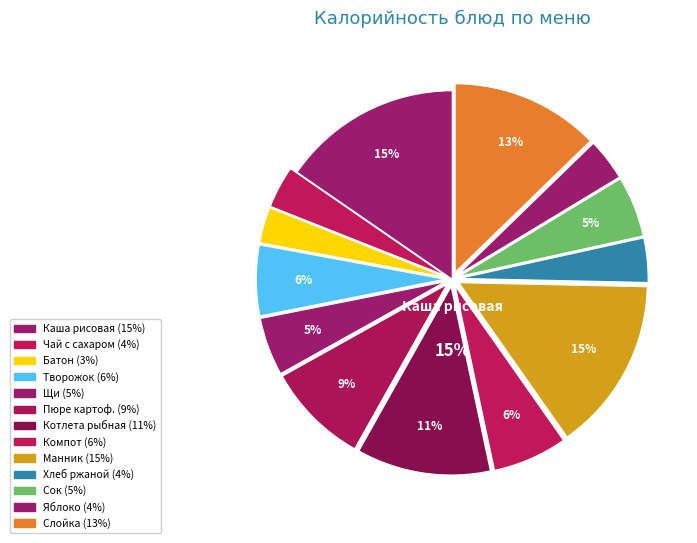

To the nearest percent, what is the combined percentage of Каша рисовая жидкая мол. с маслом слив. and Пирог манник?

30%